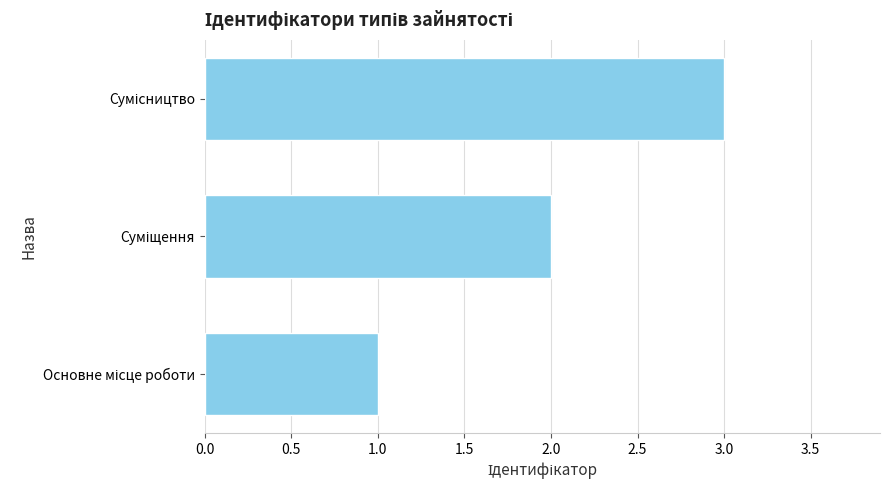

What is the sum of all values?

6